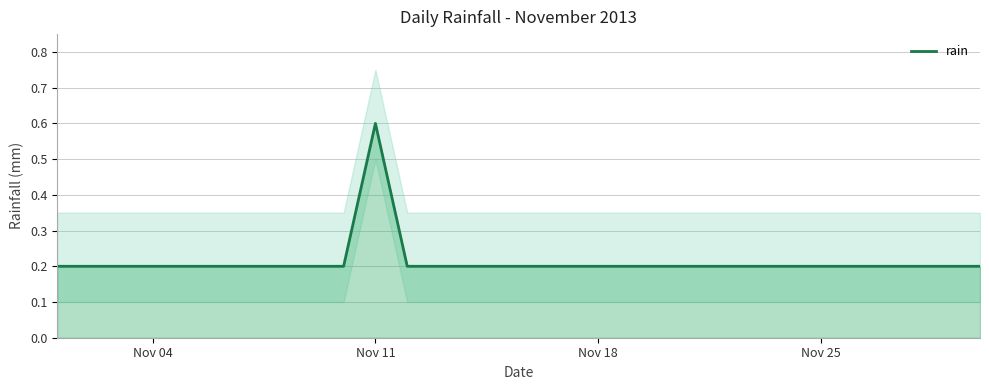

At which label is the value closest to 0?

Nov 04